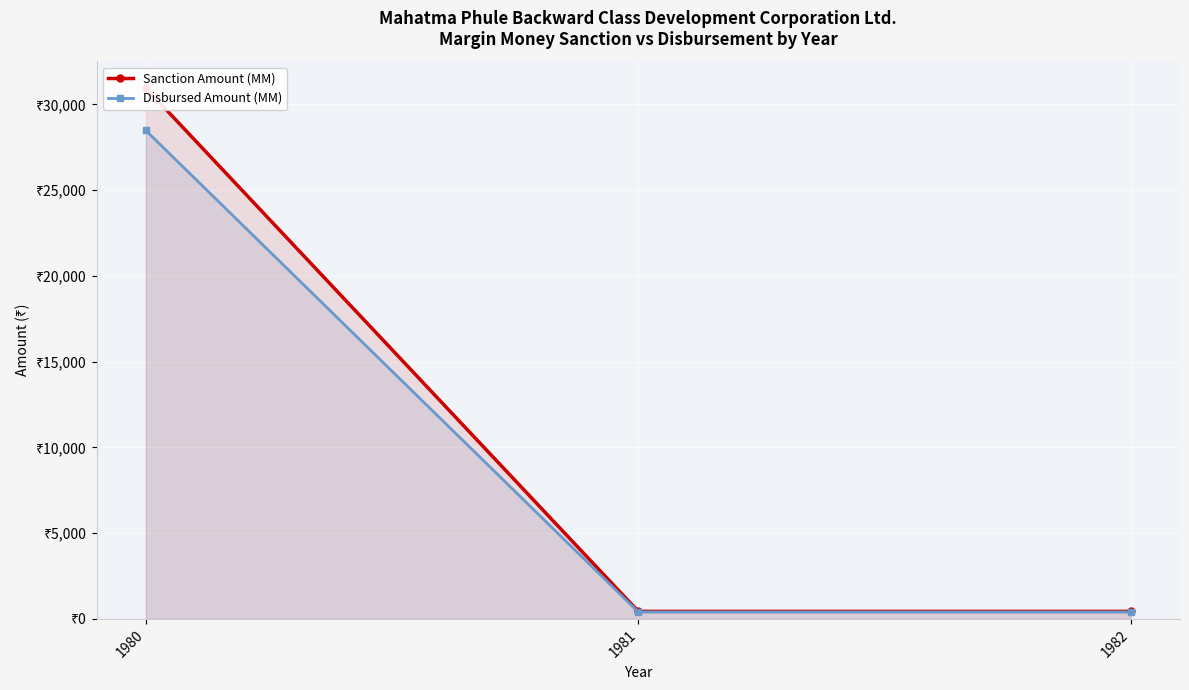

What are all the series names shown in the legend?

Sanction Amount (MM), Disbursed Amount (MM)